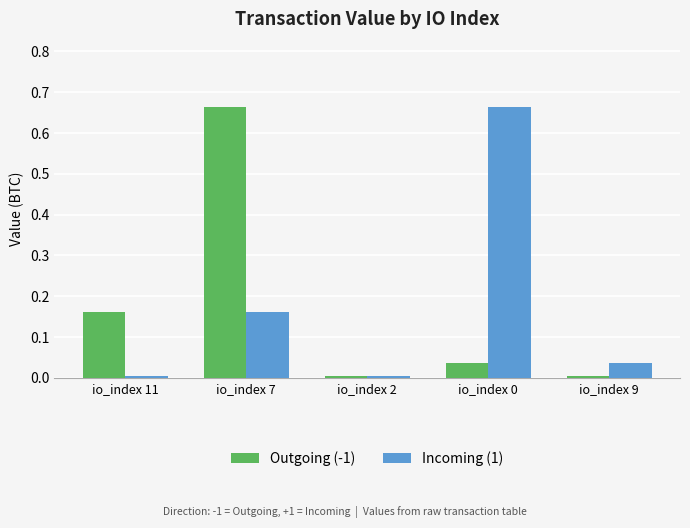

What is the difference between the Outgoing (-1) values at io_index 7 and io_index 0?

0.6